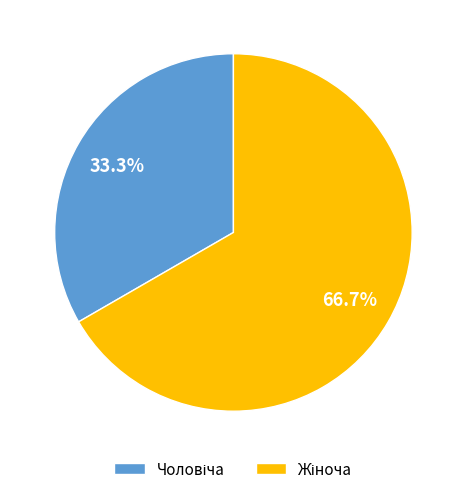

Does any single category account for the majority?

Yes